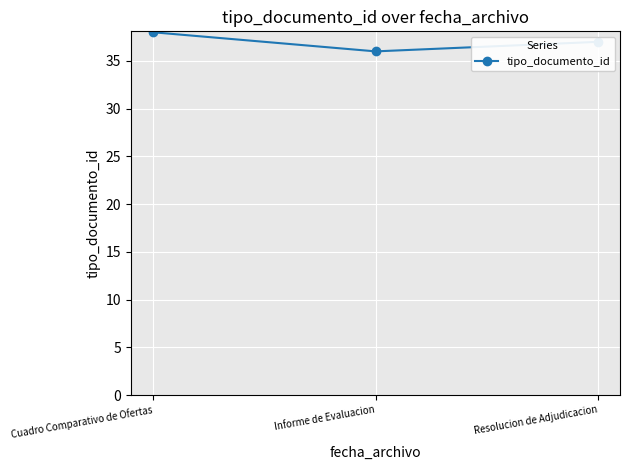

Between Resolucion de Adjudicacion and Cuadro Comparativo de Ofertas, which is larger?

Cuadro Comparativo de Ofertas